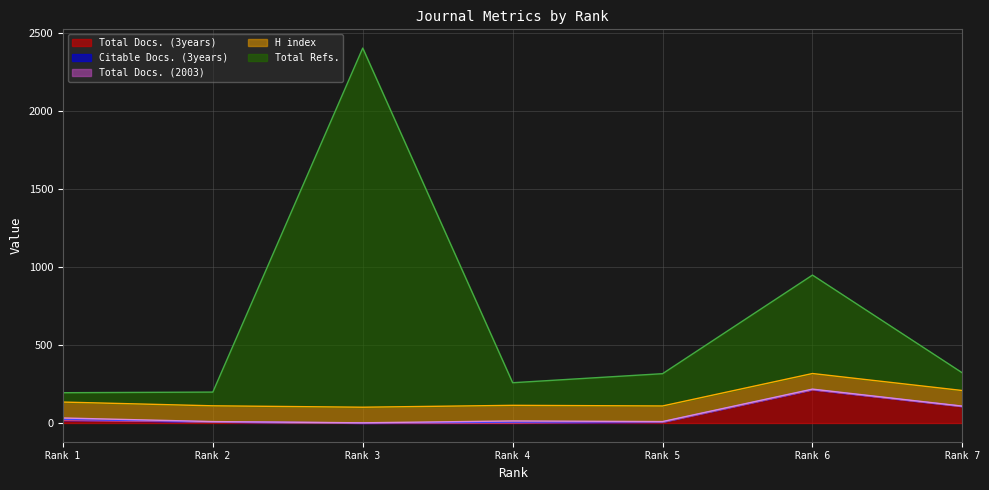

At which label does Total Docs. (3years) reach its peak?

Rank 6